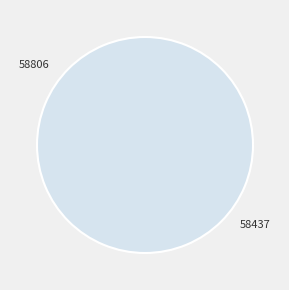

Which slice is the largest?

58437